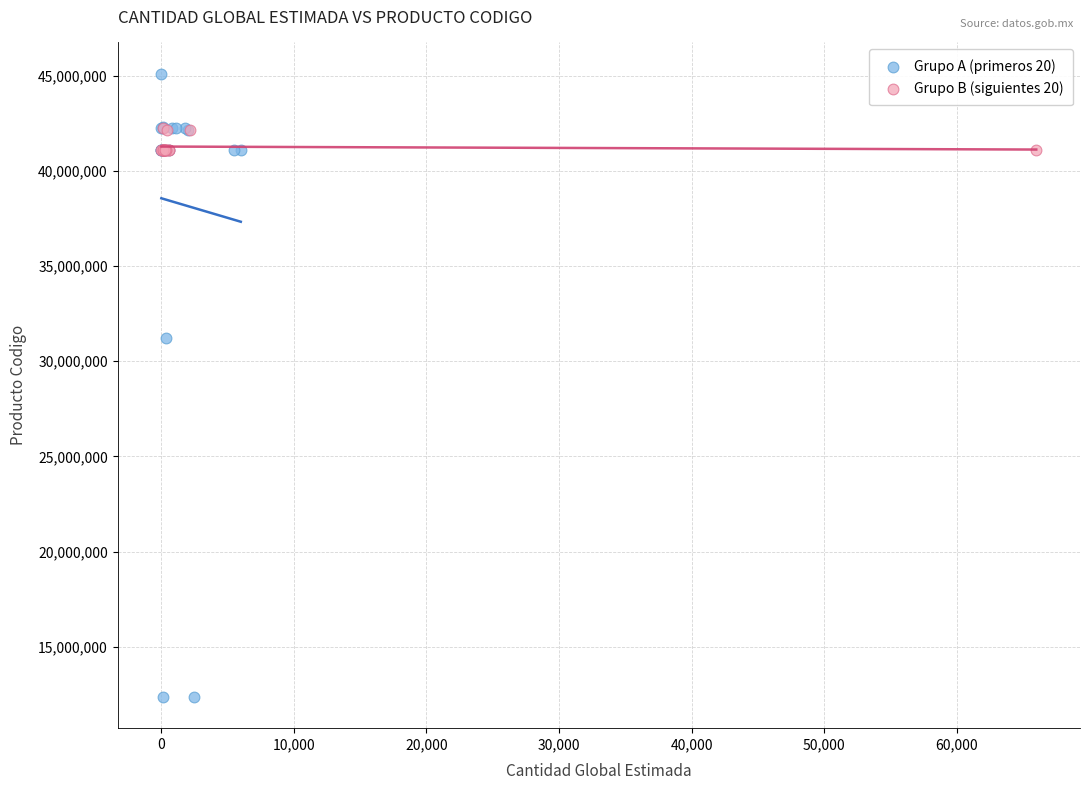

Which series has the largest Y range (max minus min)?

Grupo A (primeros 20)